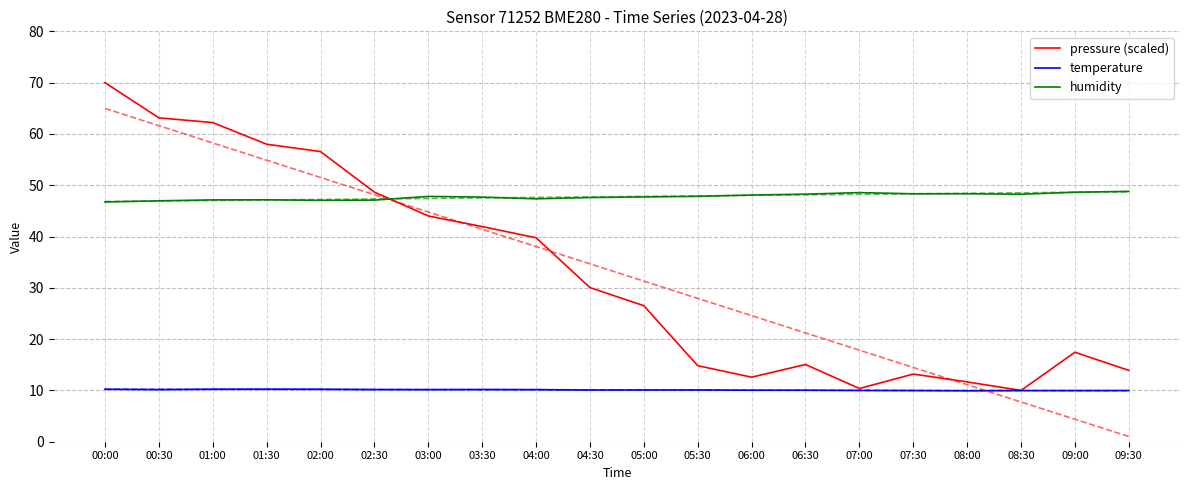

What position from the right is 03:30?

13